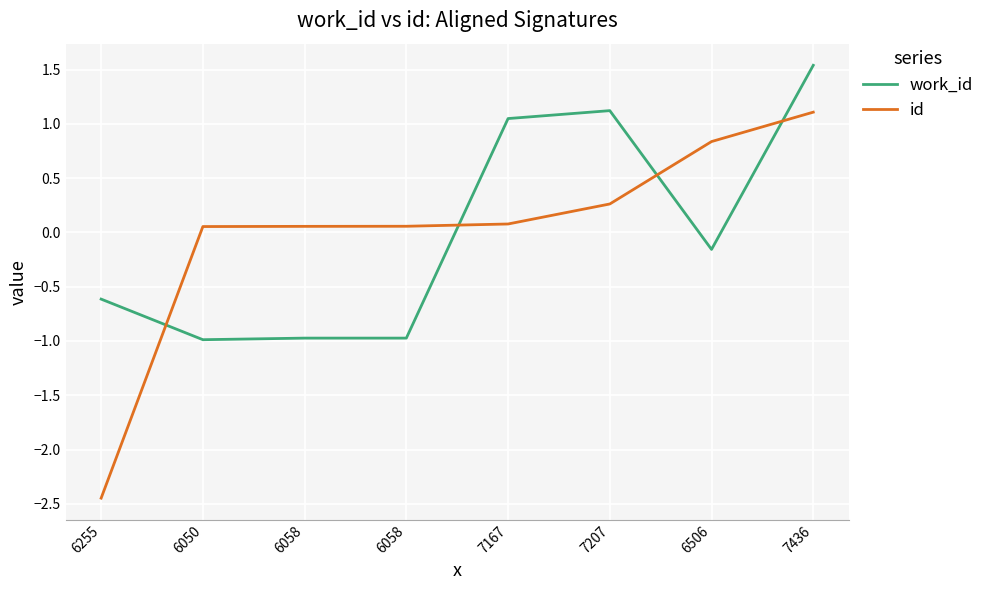

True or false: work_id has more than 2 interior local peaks.

False